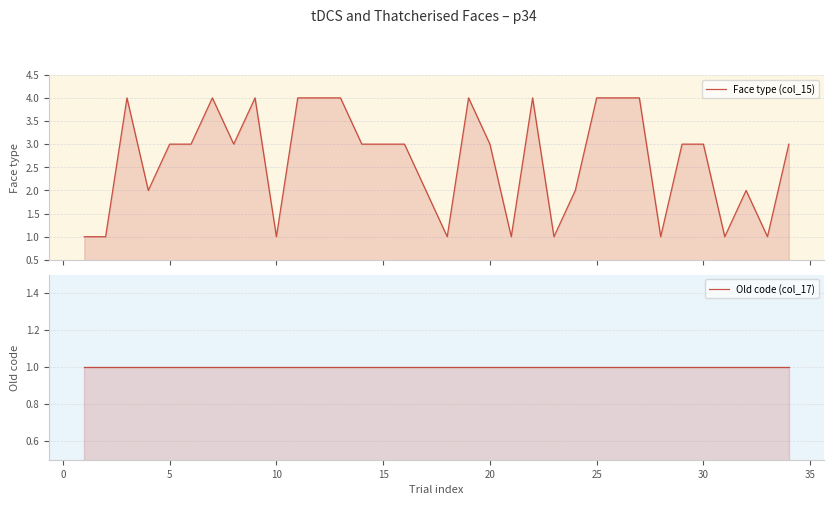

Is the value of Face type (col_15) at 27 greater than the value of Old code (col_17) at 31?

No